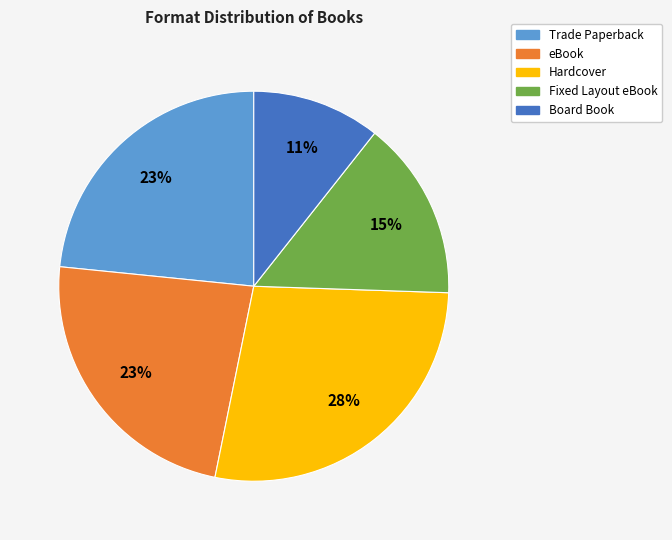

Is the sum of Fixed Layout eBook and Trade Paperback greater than half?

No